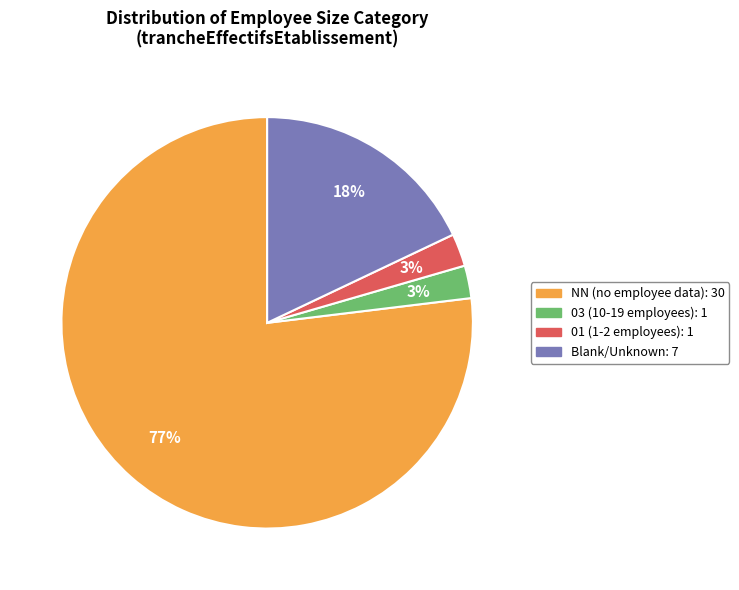

Is there a majority slice in this chart?

Yes